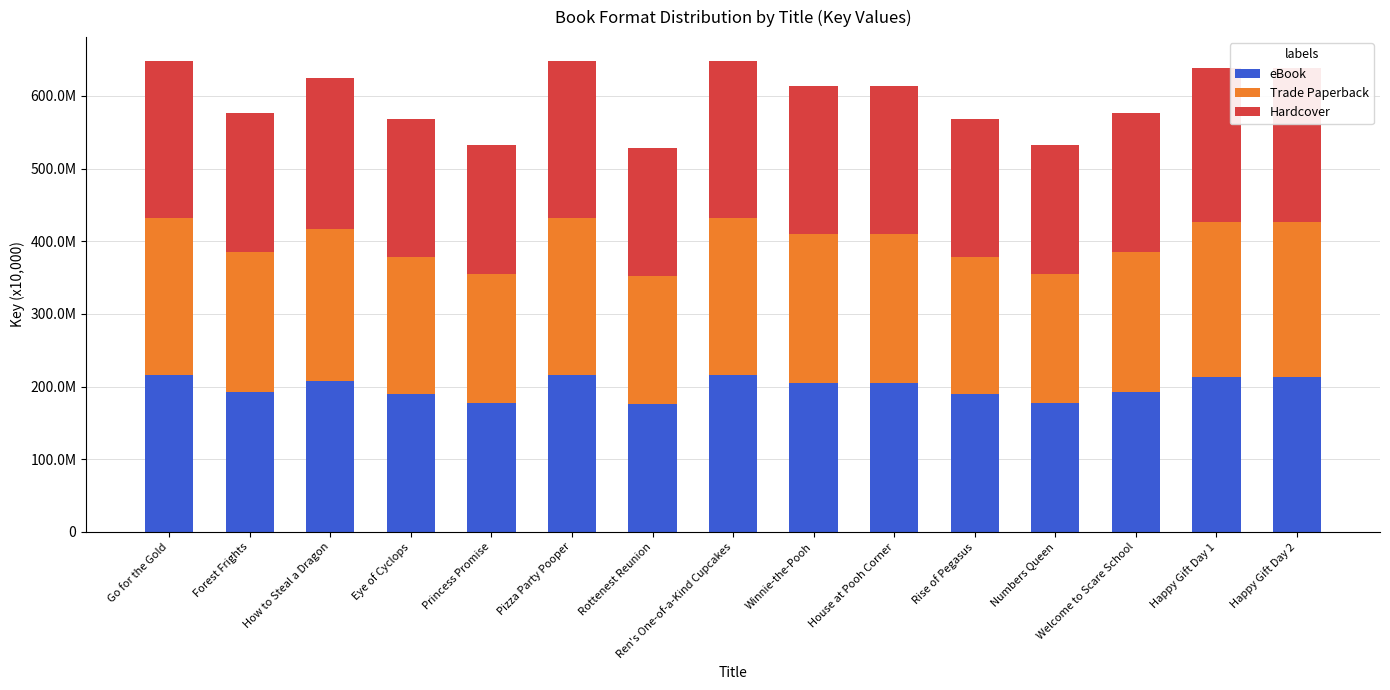

What is the label of the 12th bar from the left?

Numbers Queen